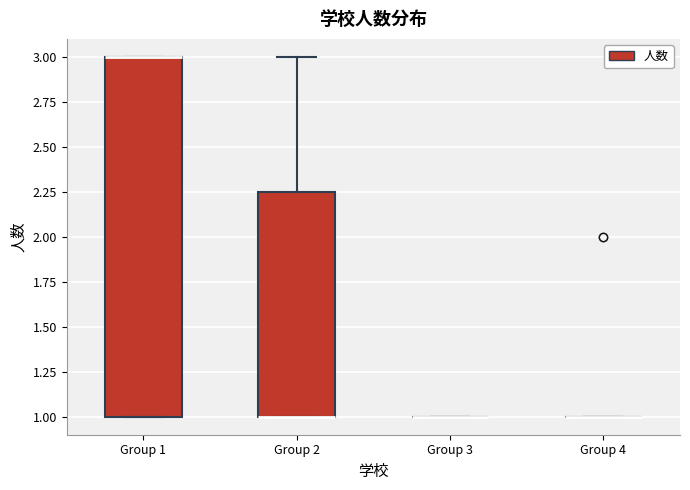

Comparing the boxes themselves (not the whiskers), which one is the tallest?

Group 1